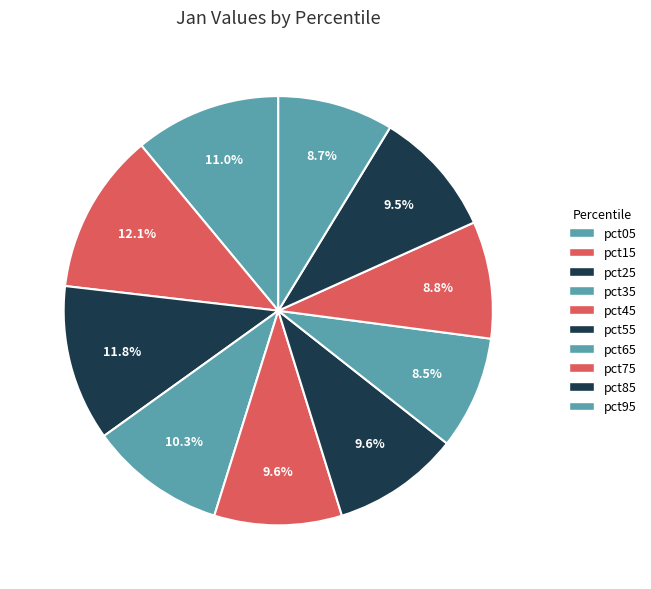

The pct25 slice represents 12% of the pie. True or false?

True